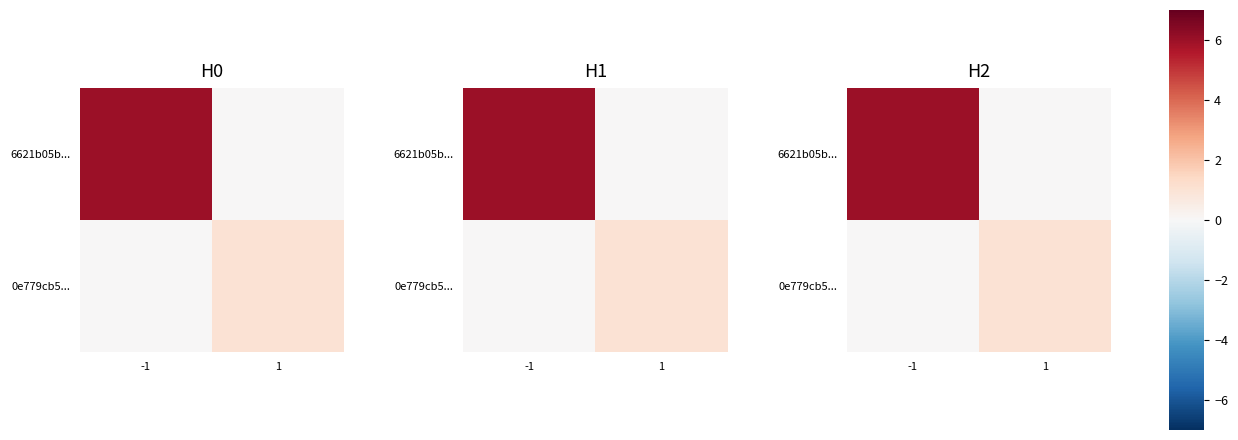

True or false: 6621b05b... has a value of 0 at 1.

True